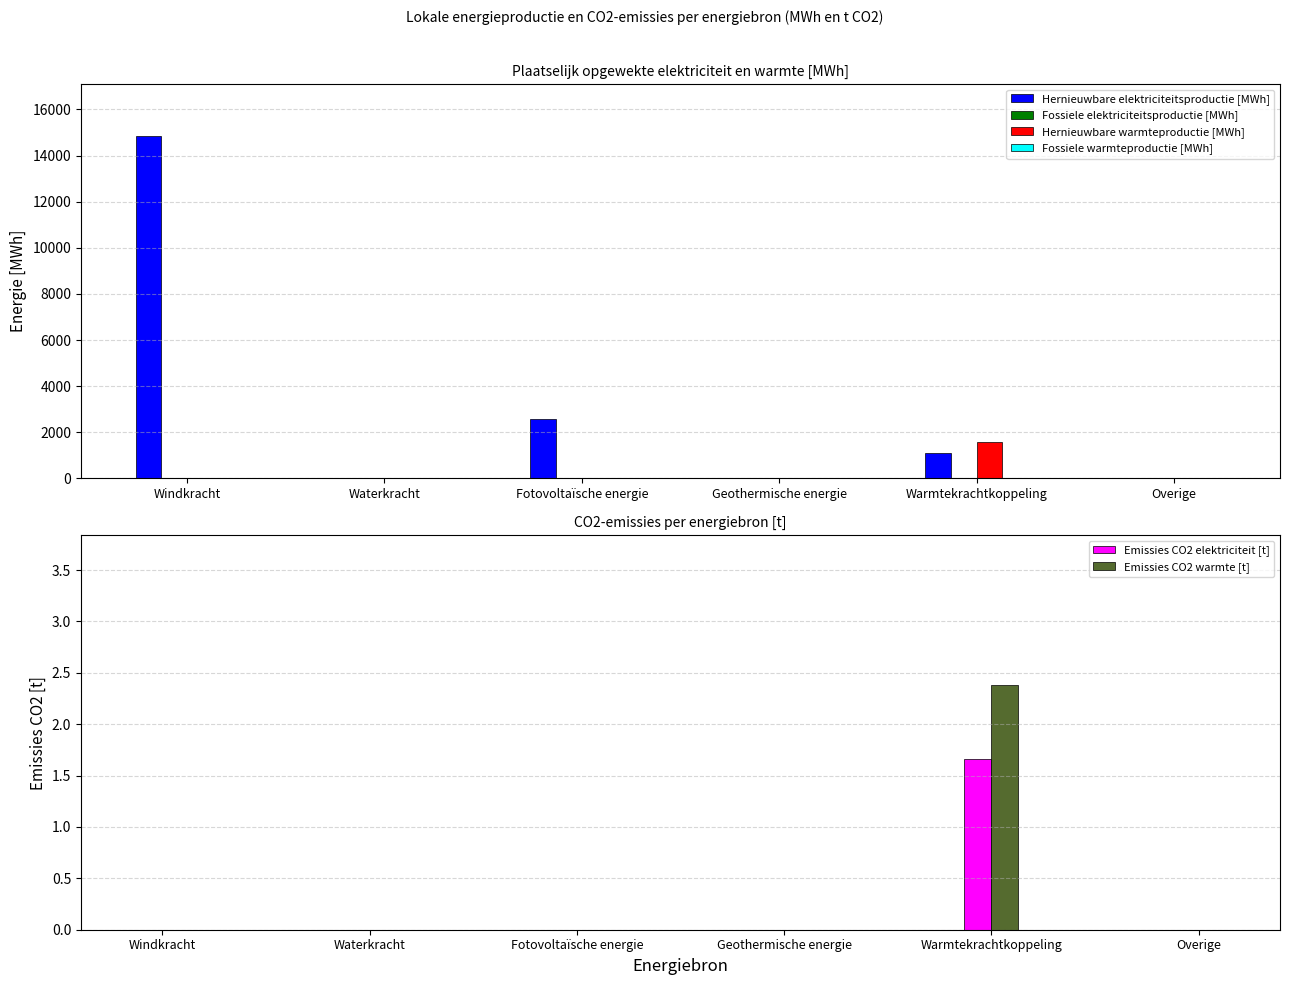

What is the sum of all Emissies CO2 warmte [t] values?

2.4